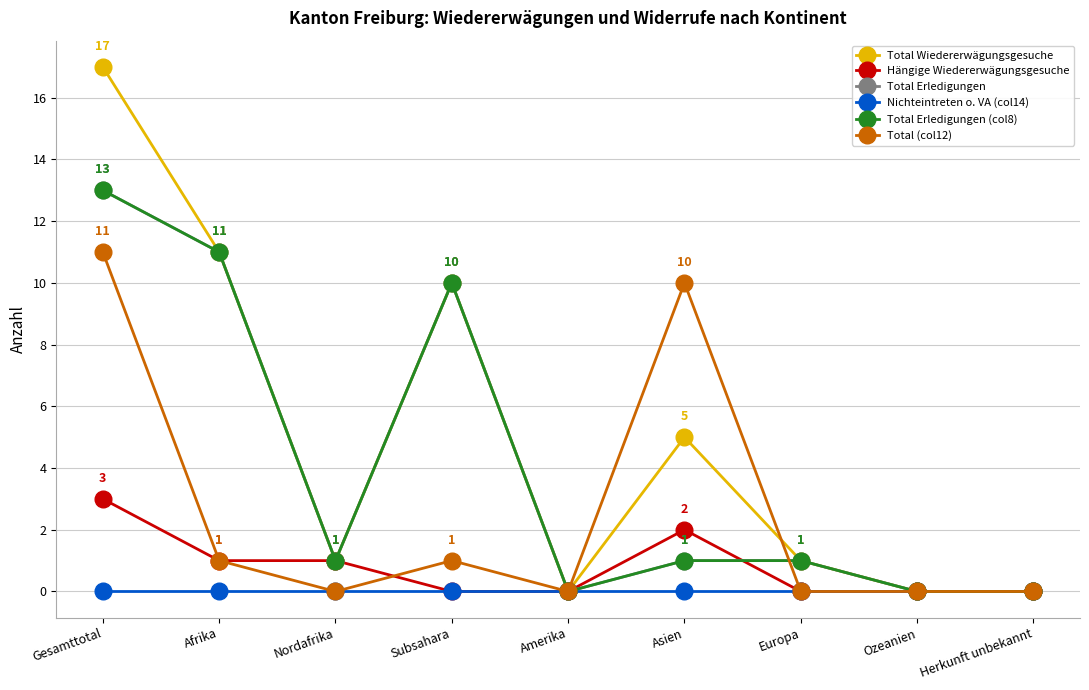

Reading left to right, extract all data points from this chart.

Total Wiedererwägungsgesuche: Gesamttotal=17	Afrika=11	Nordafrika=1	Subsahara=10	Amerika=0	Asien=5	Europa=1	Ozeanien=0	Herkunft unbekannt=0
Hängige Wiedererwägungsgesuche: Gesamttotal=3	Afrika=1	Nordafrika=1	Subsahara=0	Amerika=0	Asien=2	Europa=0	Ozeanien=0	Herkunft unbekannt=0
Total Erledigungen: Gesamttotal=13	Afrika=11	Nordafrika=1	Subsahara=10	Amerika=0	Asien=1	Europa=1	Ozeanien=0	Herkunft unbekannt=0
Nichteintreten o. VA (col14): Gesamttotal=0	Afrika=0	Nordafrika=0	Subsahara=0	Amerika=0	Asien=0	Europa=0	Ozeanien=0	Herkunft unbekannt=0
Total Erledigungen (col8): Gesamttotal=13	Afrika=11	Nordafrika=1	Subsahara=10	Amerika=0	Asien=1	Europa=1	Ozeanien=0	Herkunft unbekannt=0
Total (col12): Gesamttotal=11	Afrika=1	Nordafrika=0	Subsahara=1	Amerika=0	Asien=10	Europa=0	Ozeanien=0	Herkunft unbekannt=0